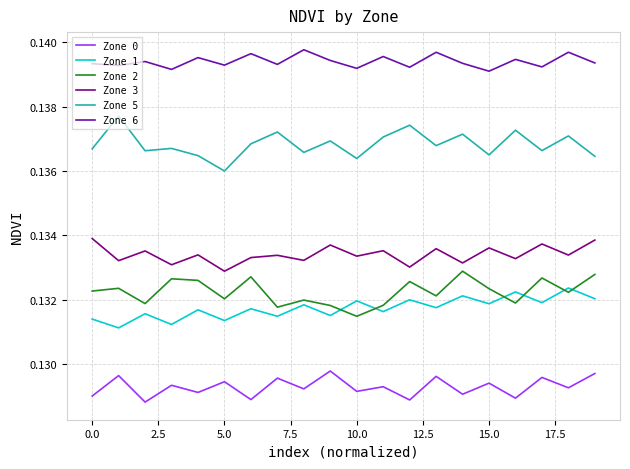

Does the chart display data point markers on the line(s)?

No